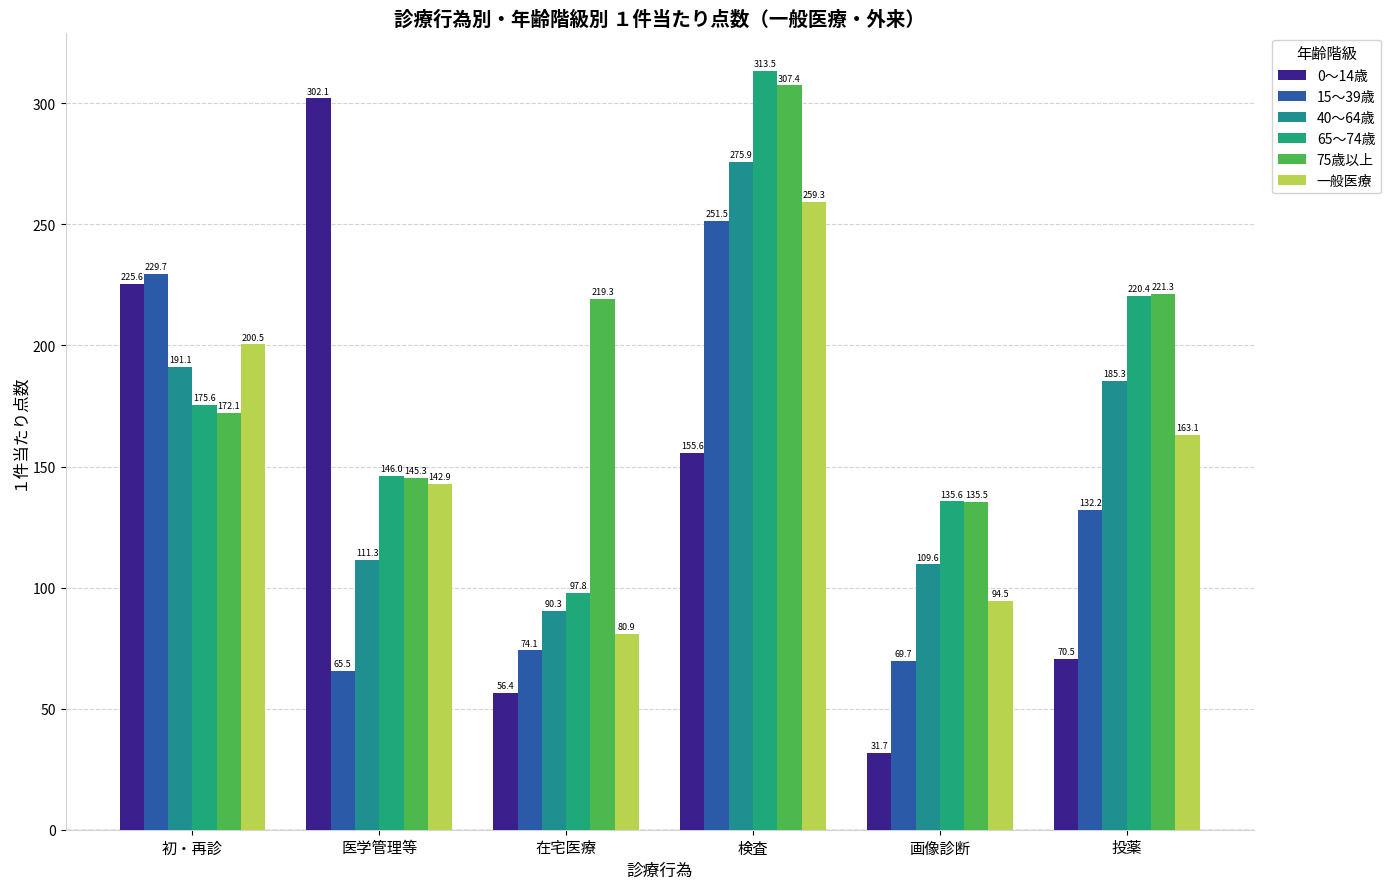

How many values in the 一般医療 series are below 163?

3